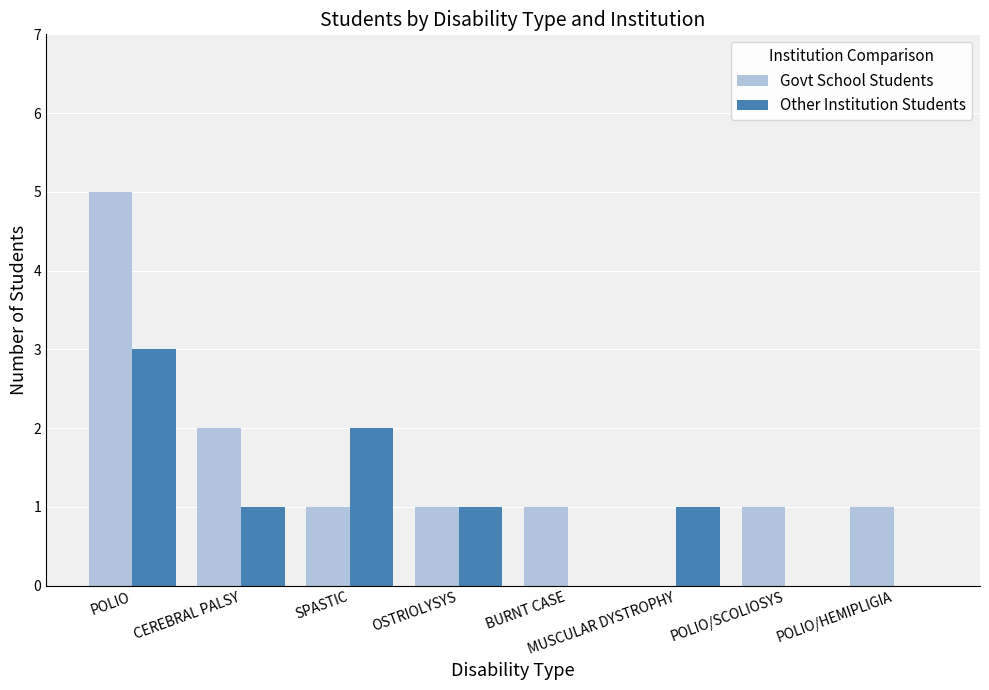

The Other Institution Students series shows -1 at BURNT CASE. True or false?

False